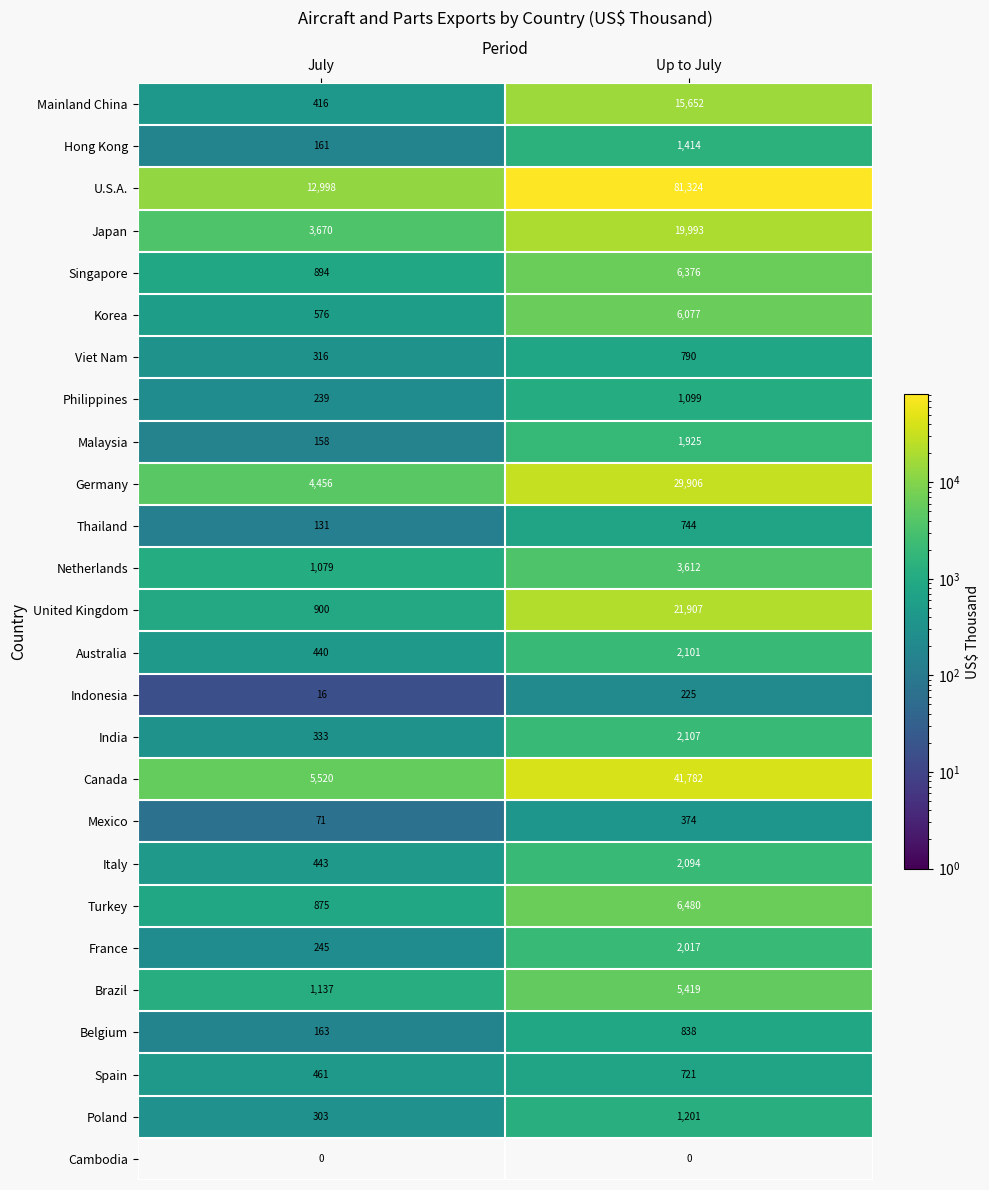

At which category is the sum across all series the highest?

Up to July